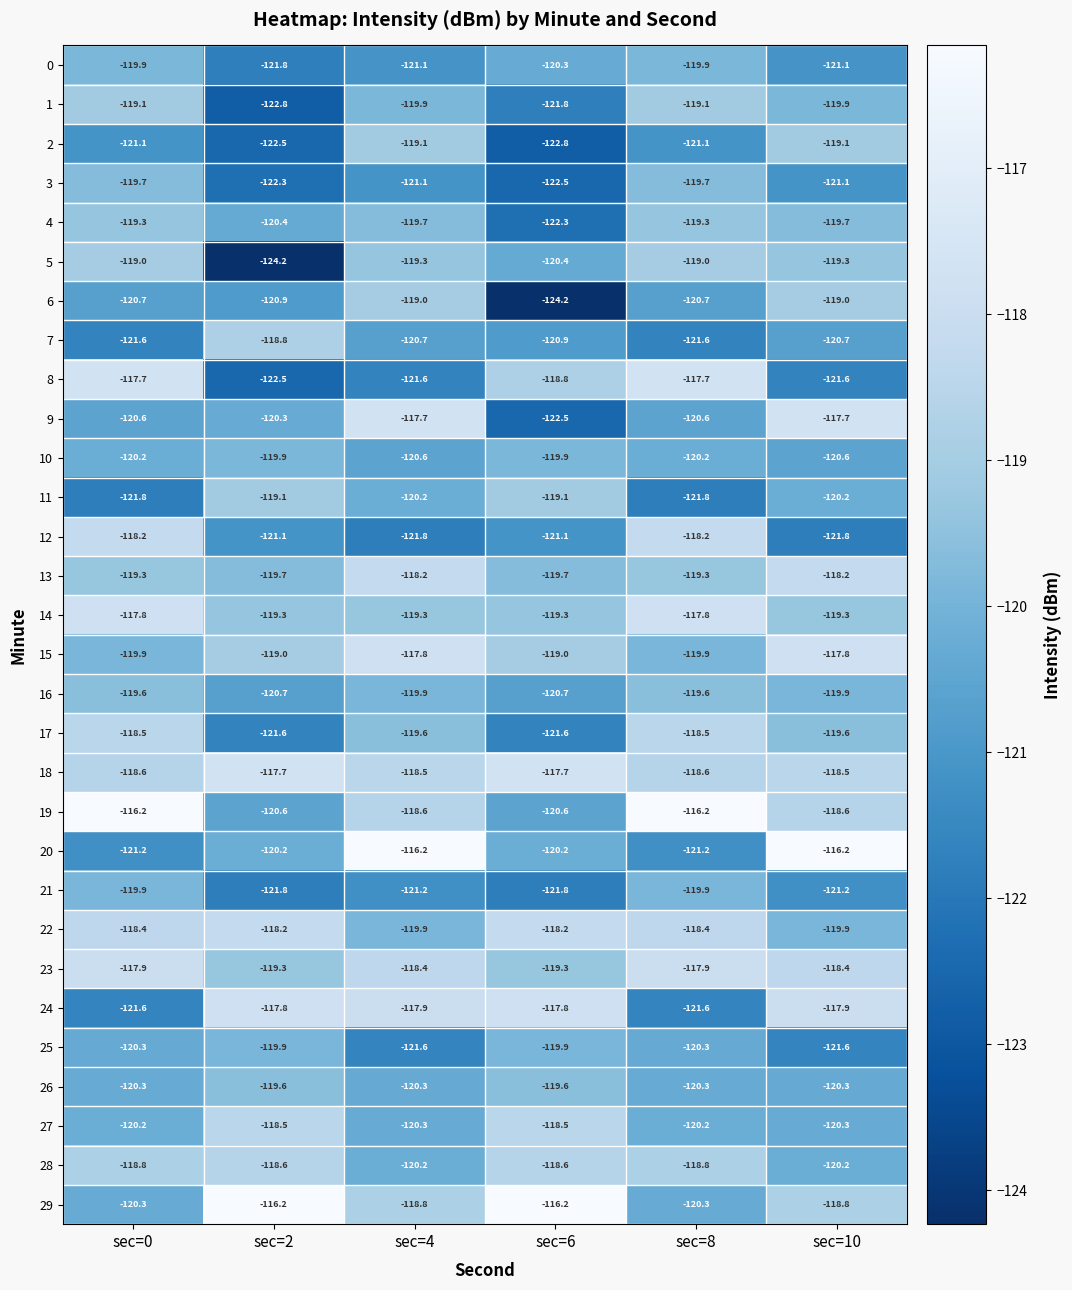

Which series changed the most between sec=4 and sec=6?

6